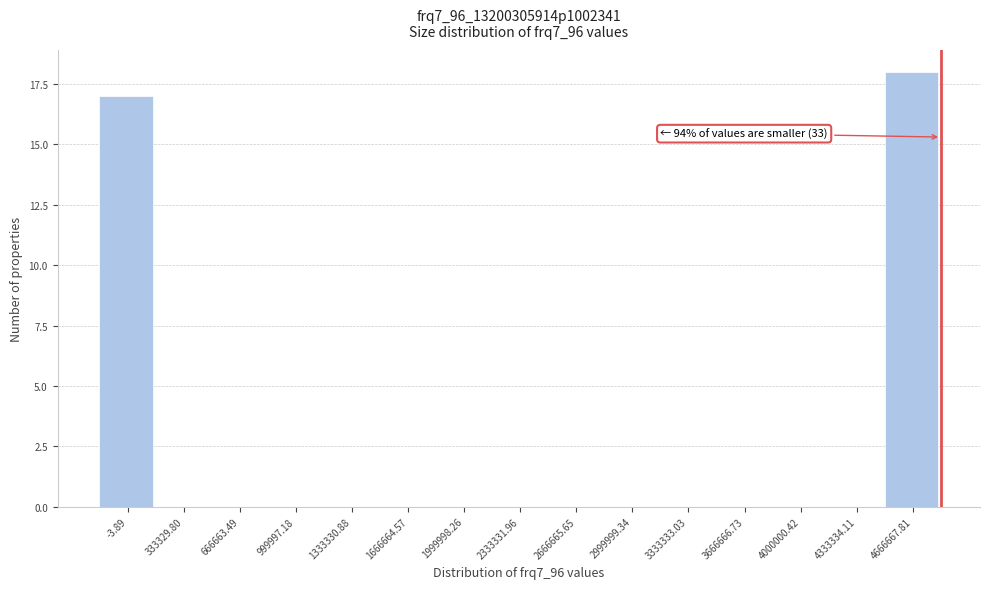

Reading left to right, what are all the values shown in this chart?

-3.89=17	333329.80=0	666663.49=0	999997.18=0	1333330.88=0	1666664.57=0	1999998.26=0	2333331.96=0	2666665.65=0	2999999.34=0	3333333.03=0	3666666.73=0	4000000.42=0	4333334.11=0	4666667.81=18